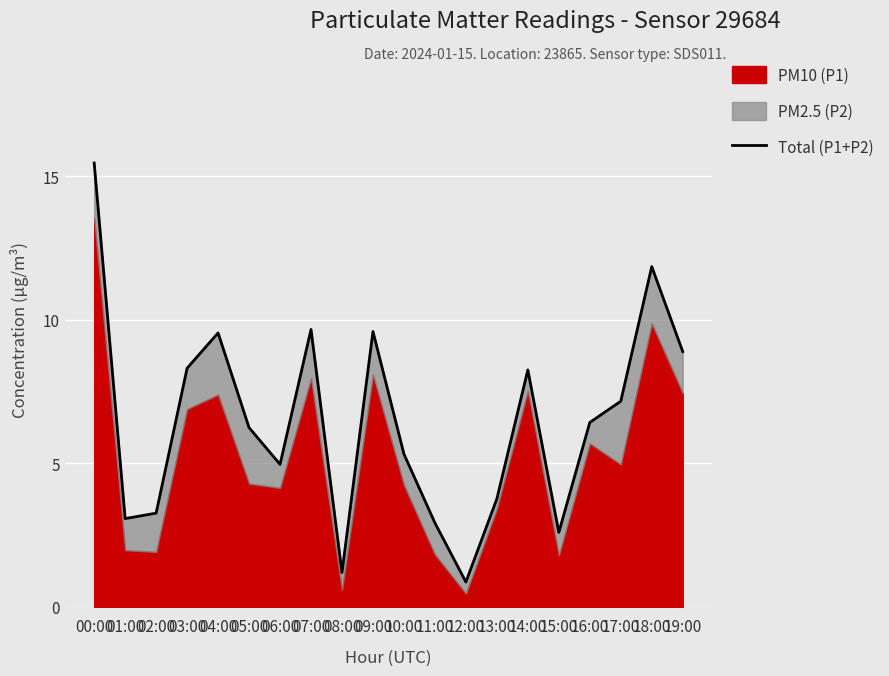

How many interior local peaks (higher than both neighbors) does the data have?

5